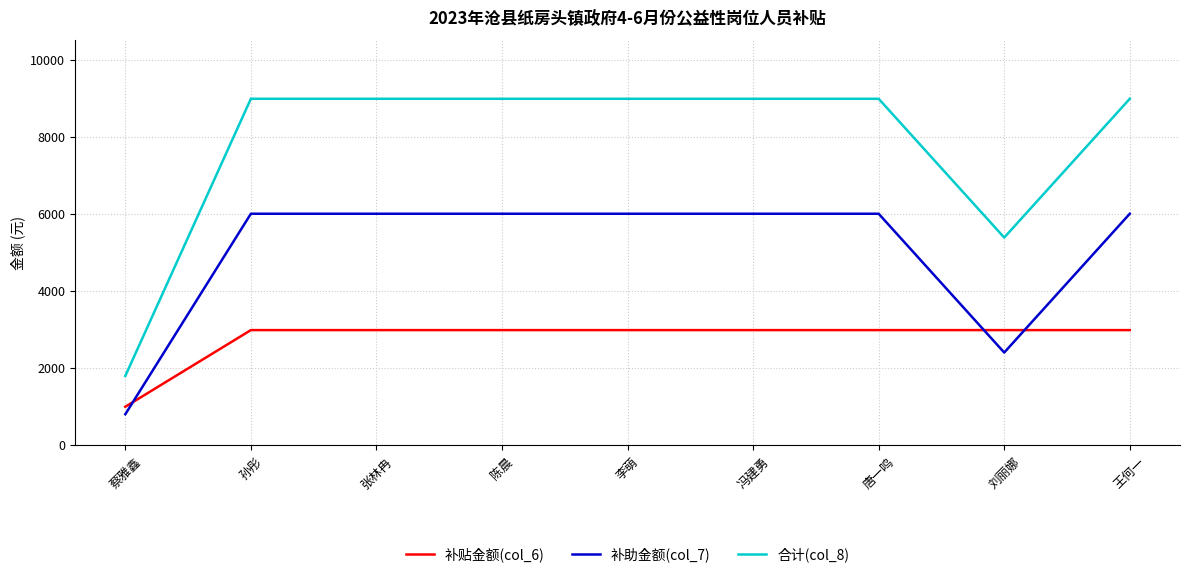

Does the chart have visible grid lines?

Yes